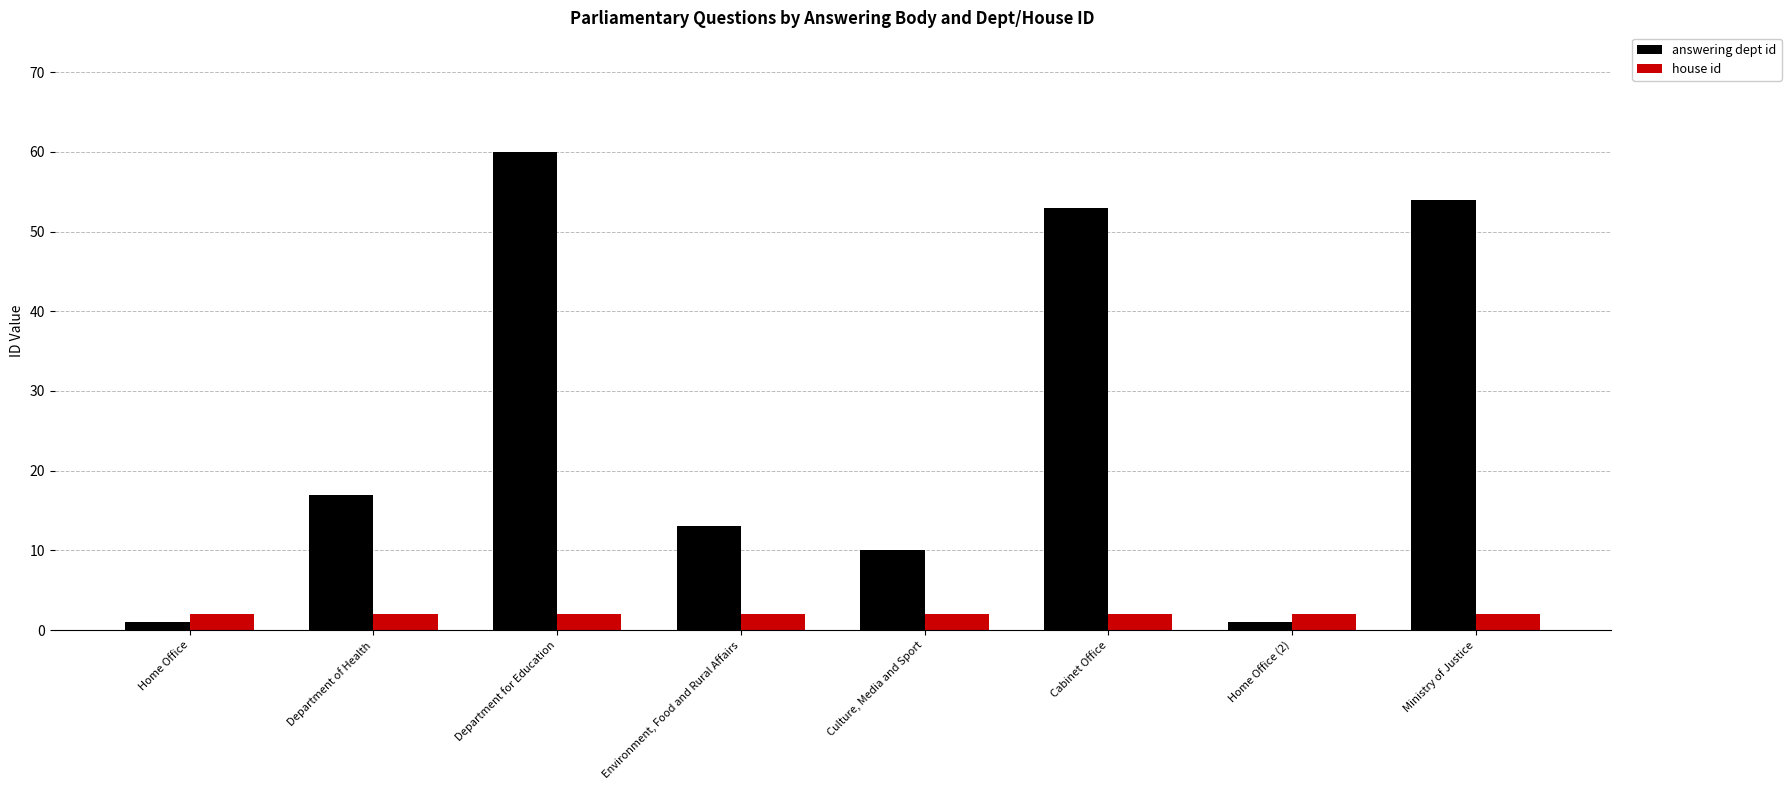

What is the average value of the house id series?

2